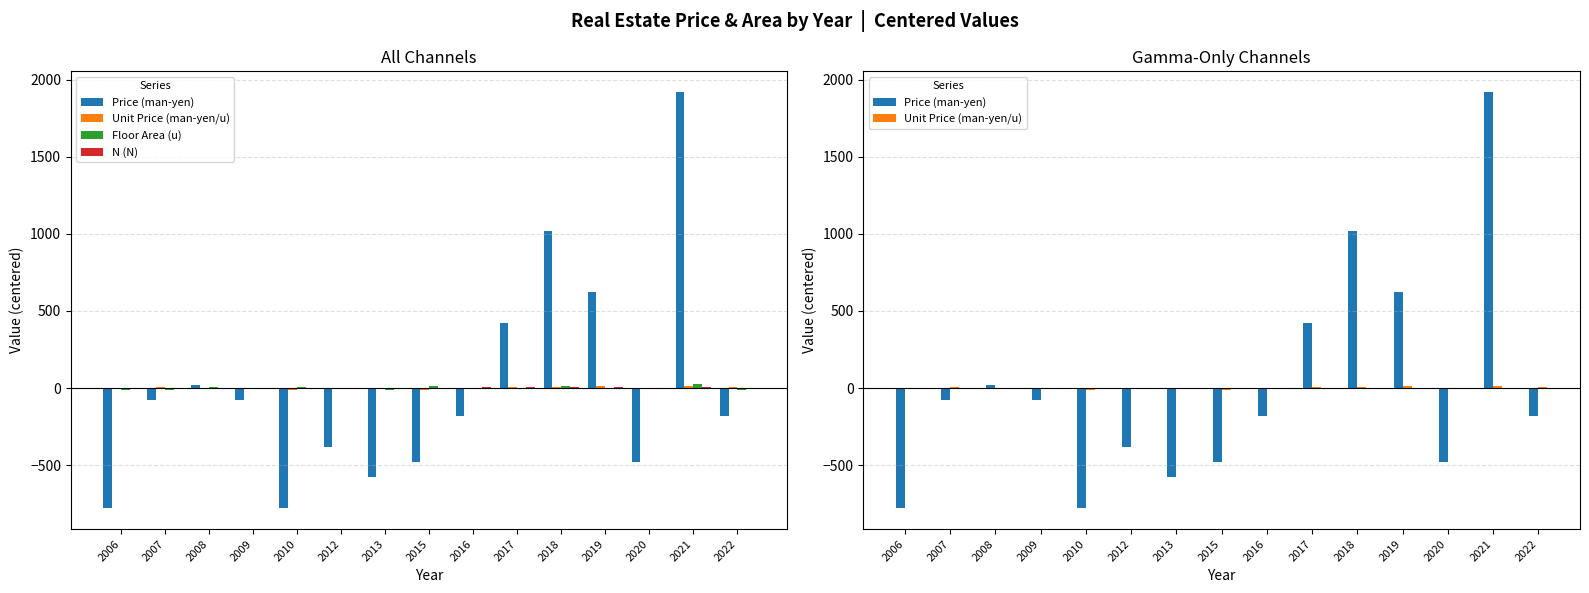

The value of N (N) at 2007 is -0.9. True or false?

True